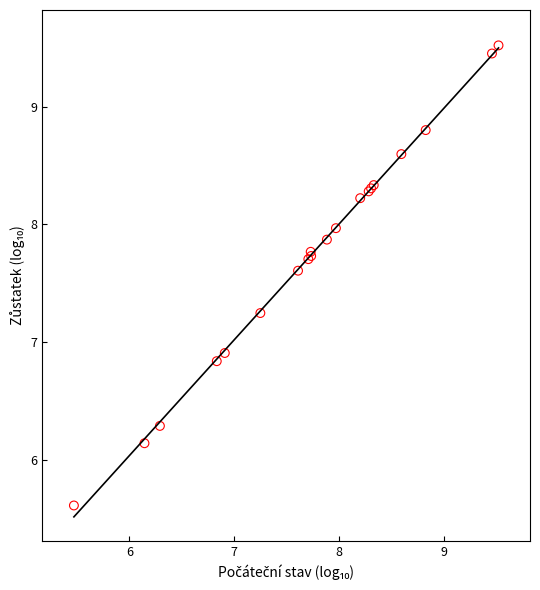

What Y value in the scatter plot is closest to 7?

6.9